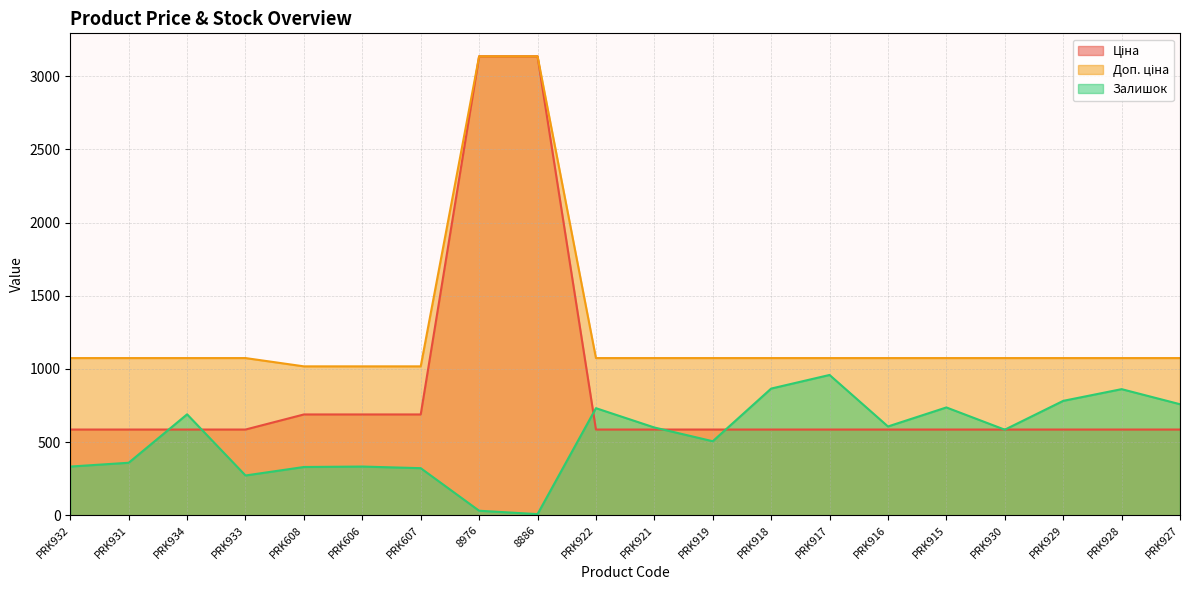

Which series has the largest total across all categories?

Доп. ціна